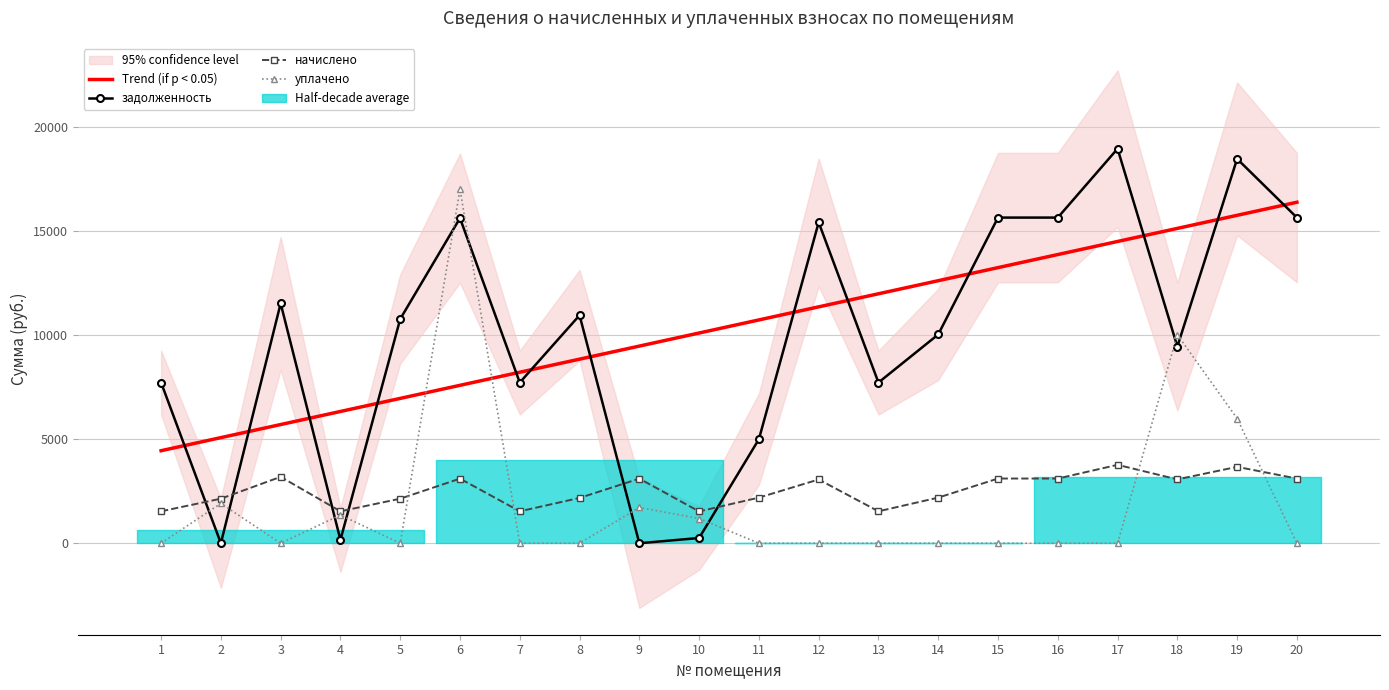

True or false: начислено has more than 1 interior local peaks.

True